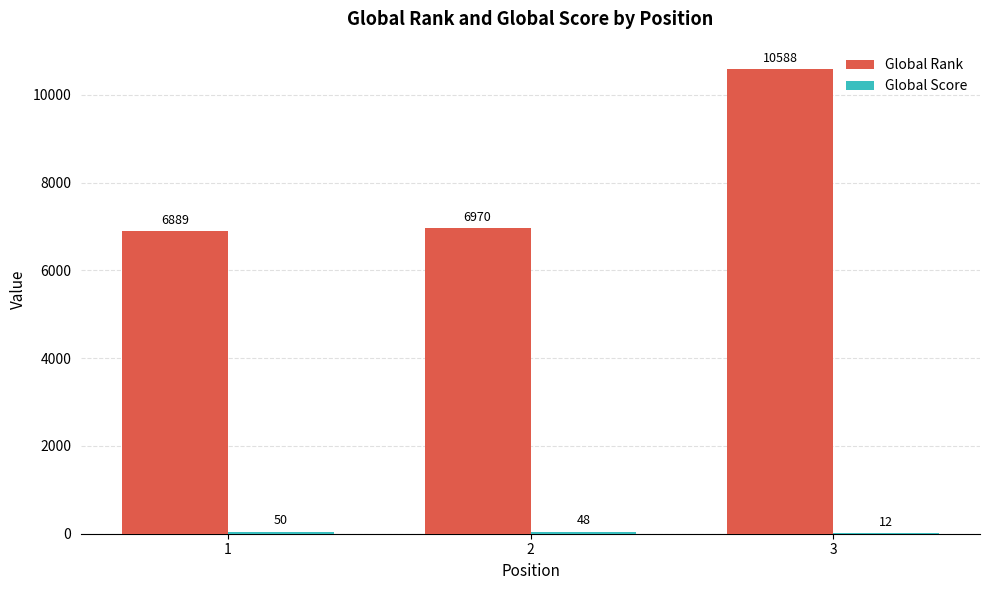

What is the sum of all Global Rank values?

24447